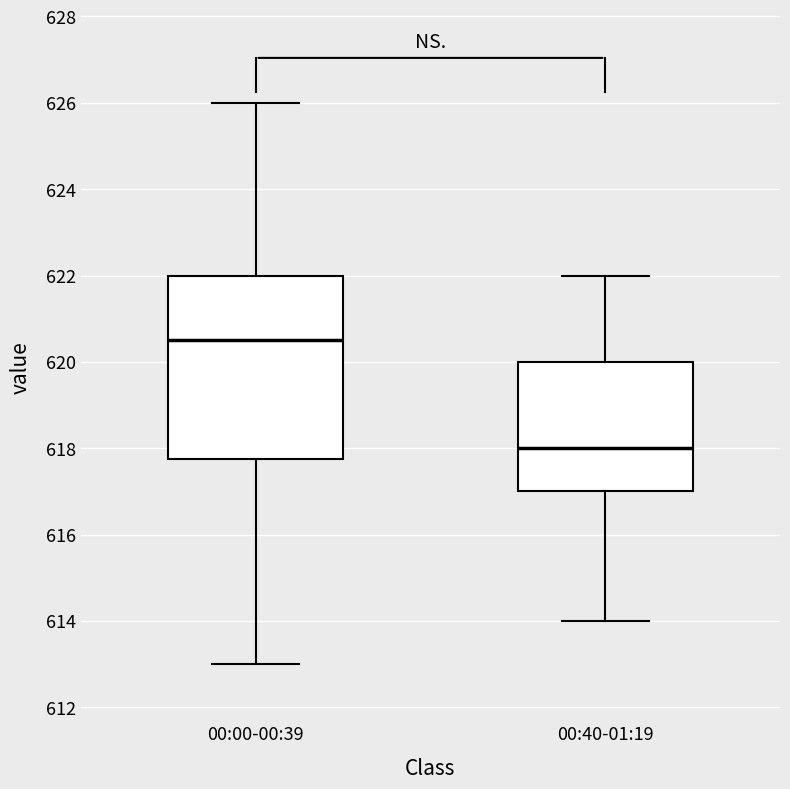

Which box is the tallest, from its lower edge to its upper edge?

00:00-00:39